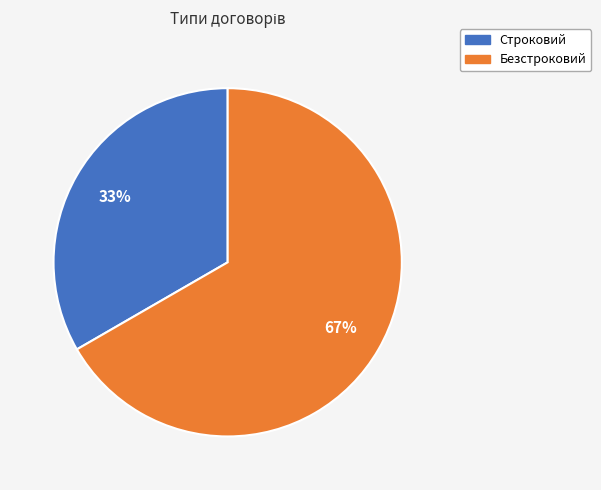

Which category has the biggest portion of the pie?

Безстроковий